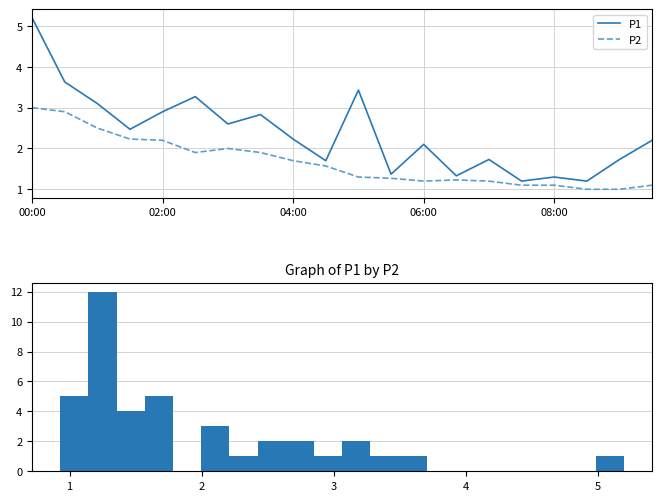

Rank the series by their average value, from highest to lowest.

P1, P2